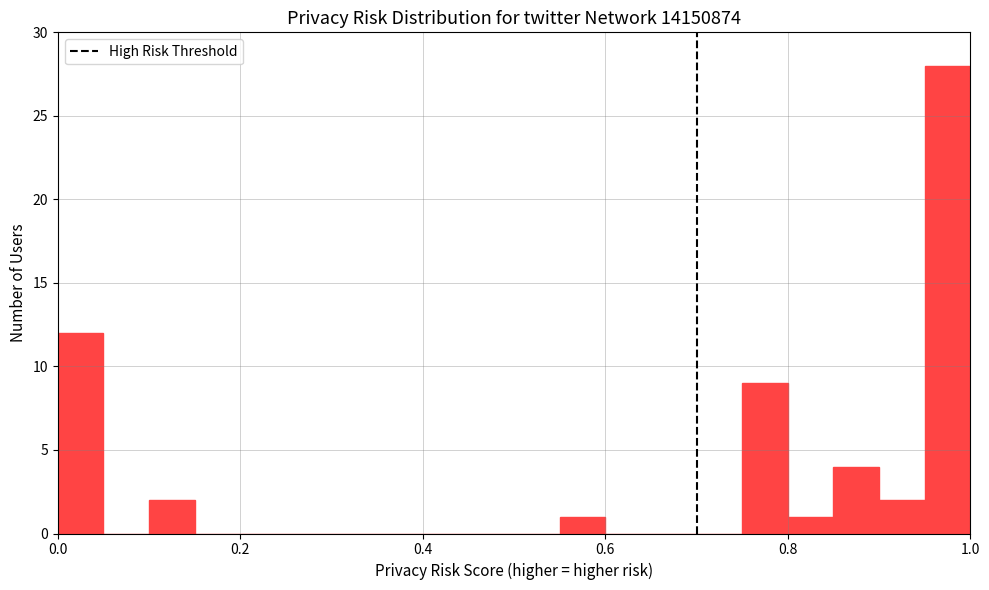

Read against the x-axis, roughly where is the centre of the tallest bar?

0.98